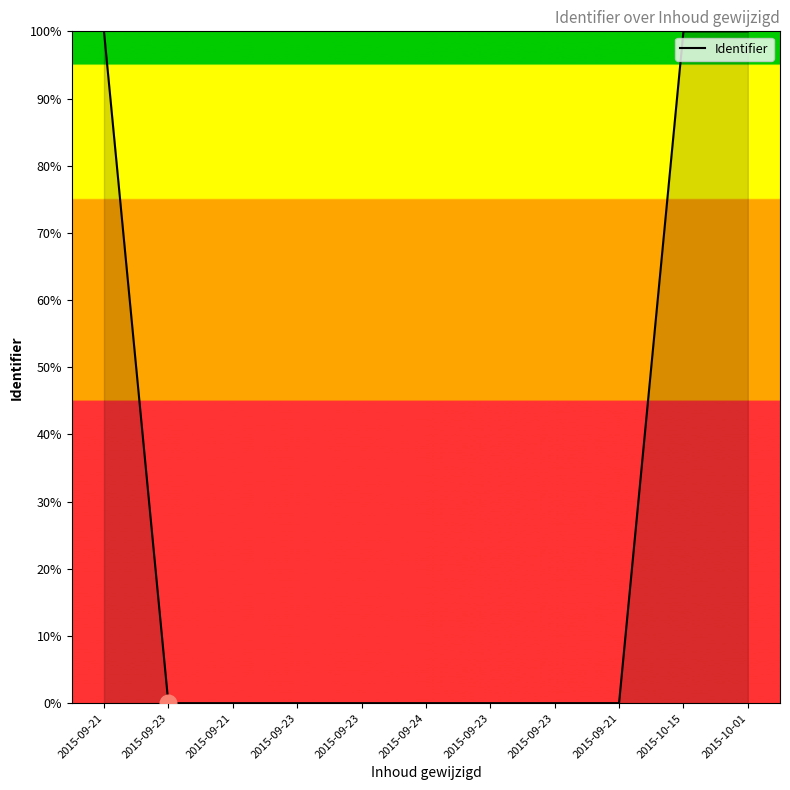

Is it true that the value at 2015-10-15 is 100.0?

True